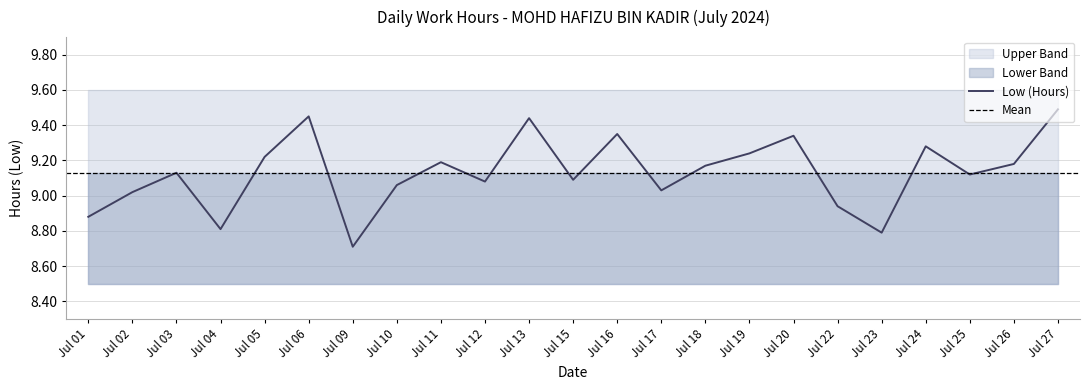

The Upper Band series shows 6.5 at 16. True or false?

False